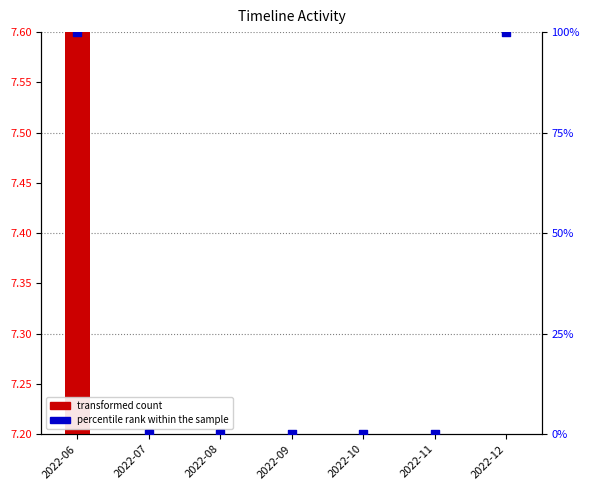

Which series contains the lowest Y value?

percentile rank within the sample